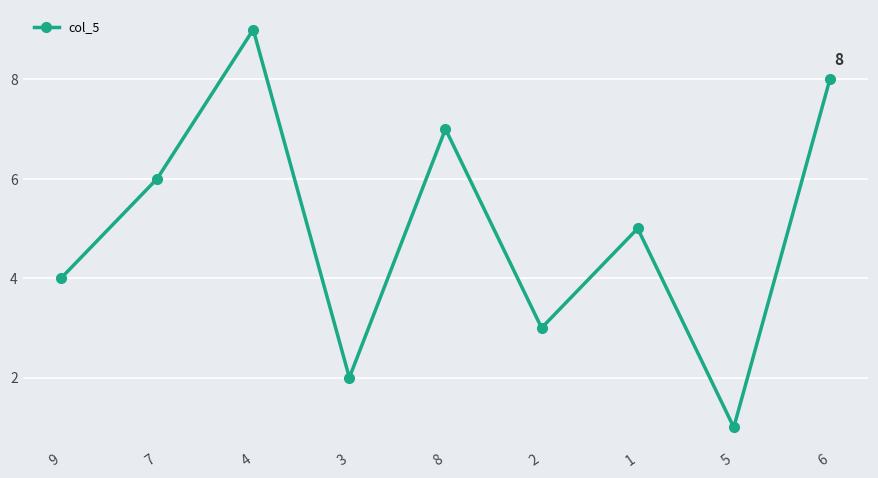

How many series are shown in this chart?

1